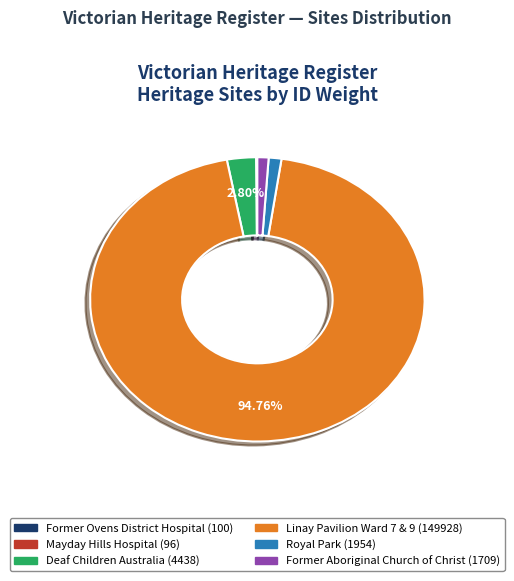

Which slice is the largest?

LINAY PAVILION WARD 7 AND WARD 9